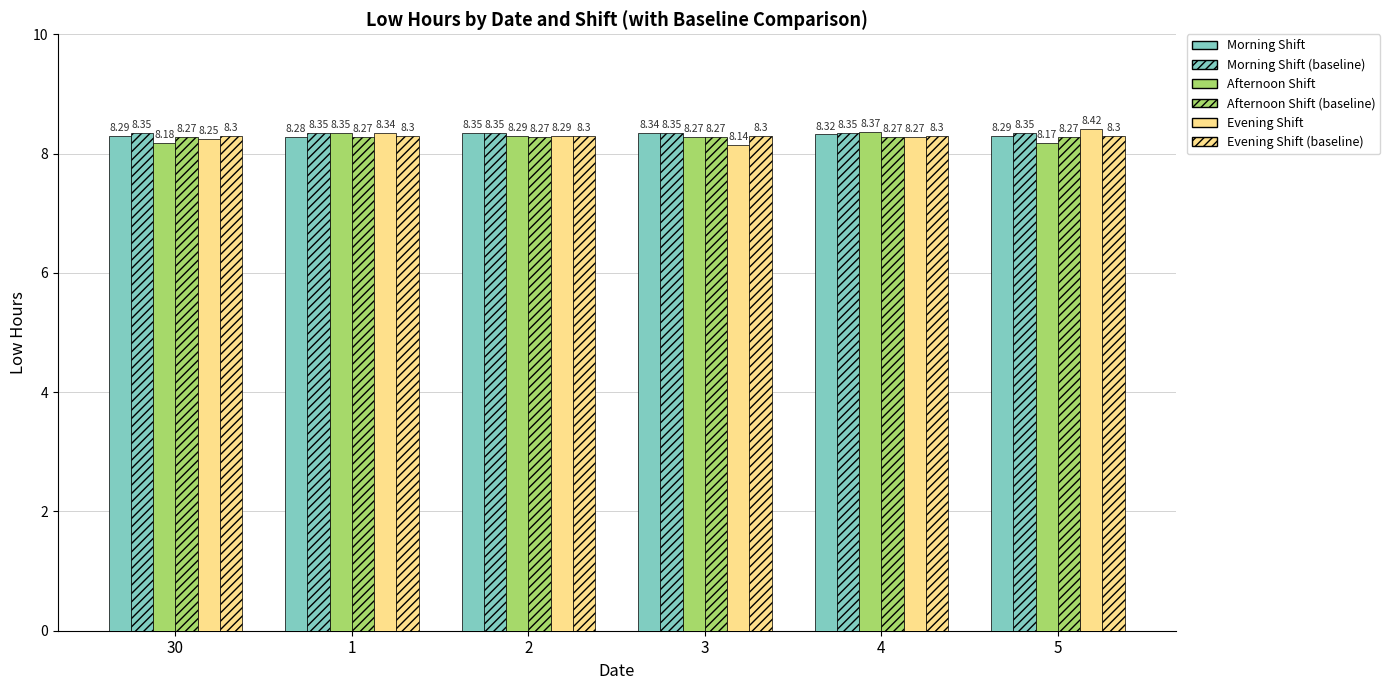

How many bars are there in total?

36